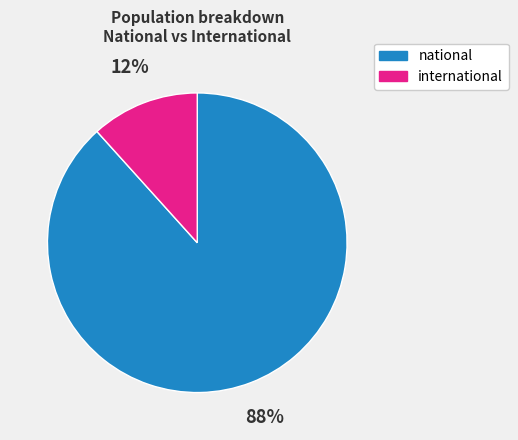

What percentage is the national slice, to the nearest percent?

88%